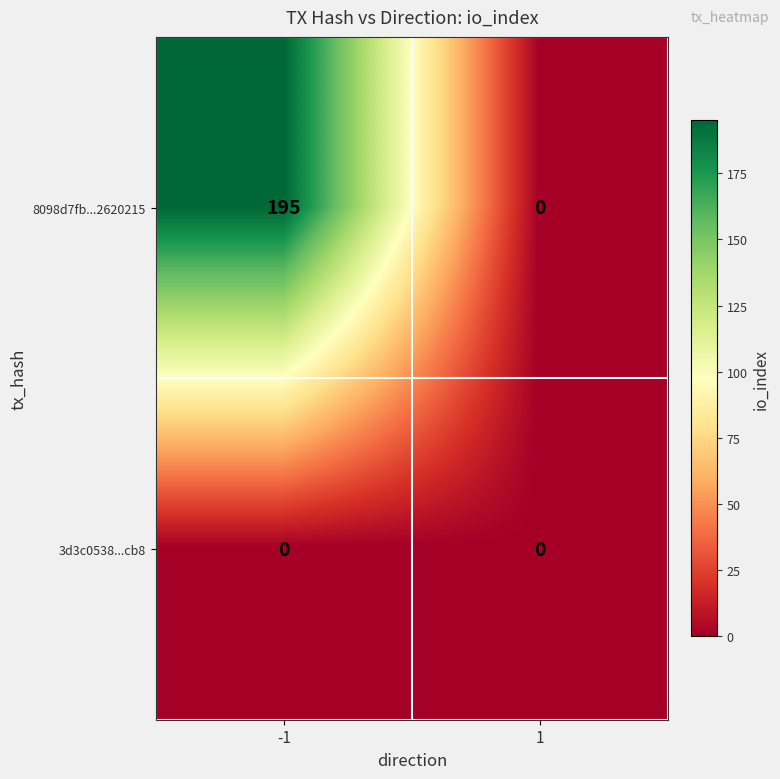

What is the sum of all 8098d7fb...2620215 values?

195